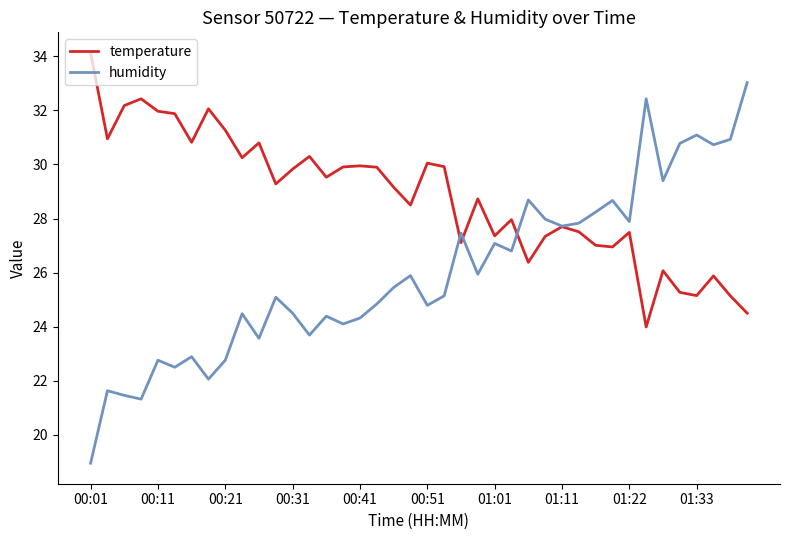

Which series has the largest total across all categories?

temperature